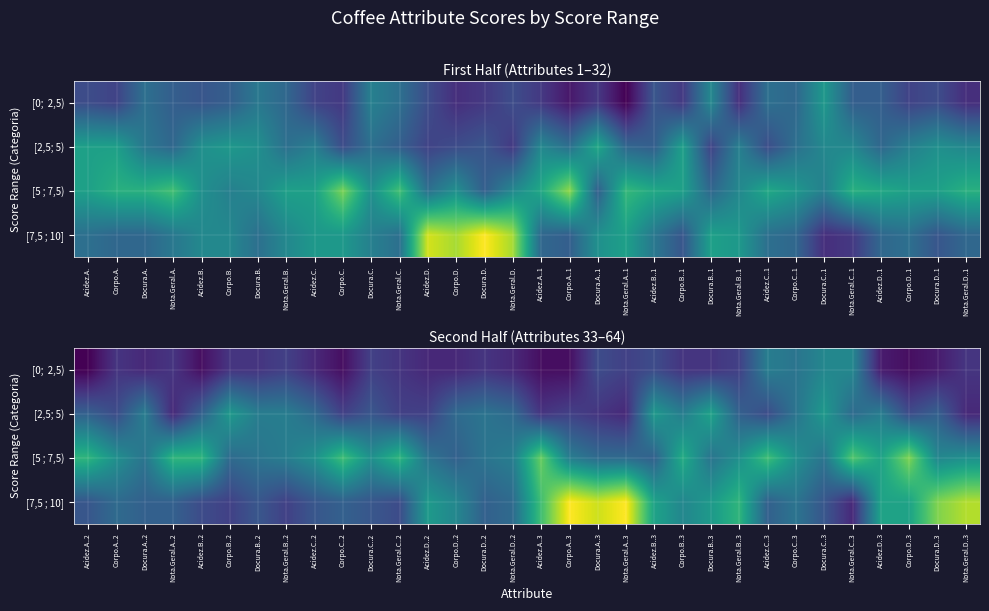

The value of [7,5 ; 10] at Acidez.D..2 is 14. True or false?

True